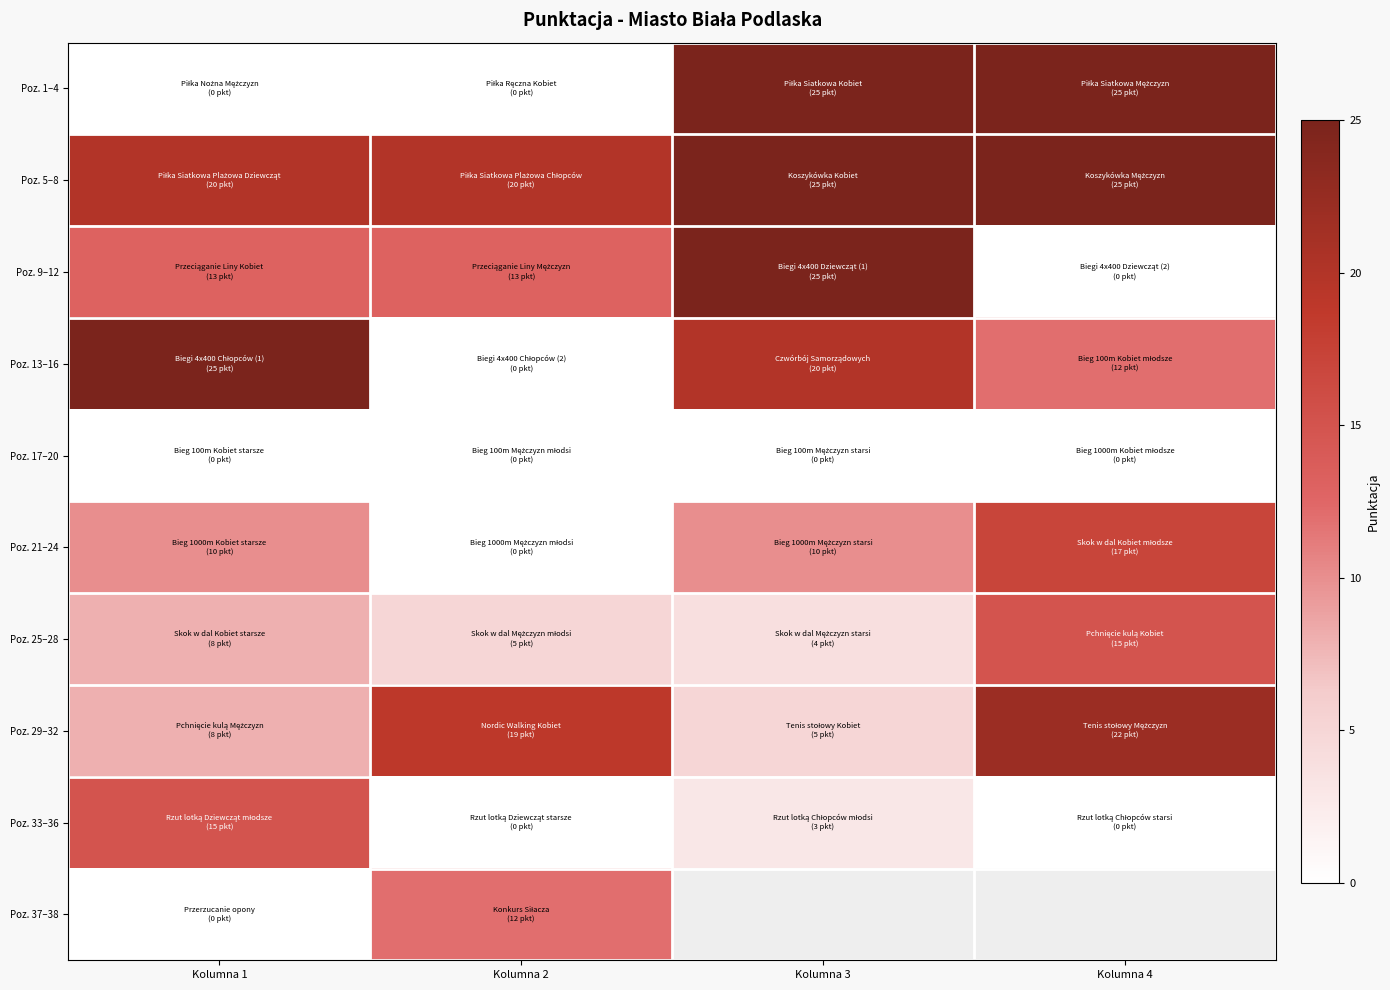

Which category has the highest value in the Poz. 17–20 series?

Kolumna 1